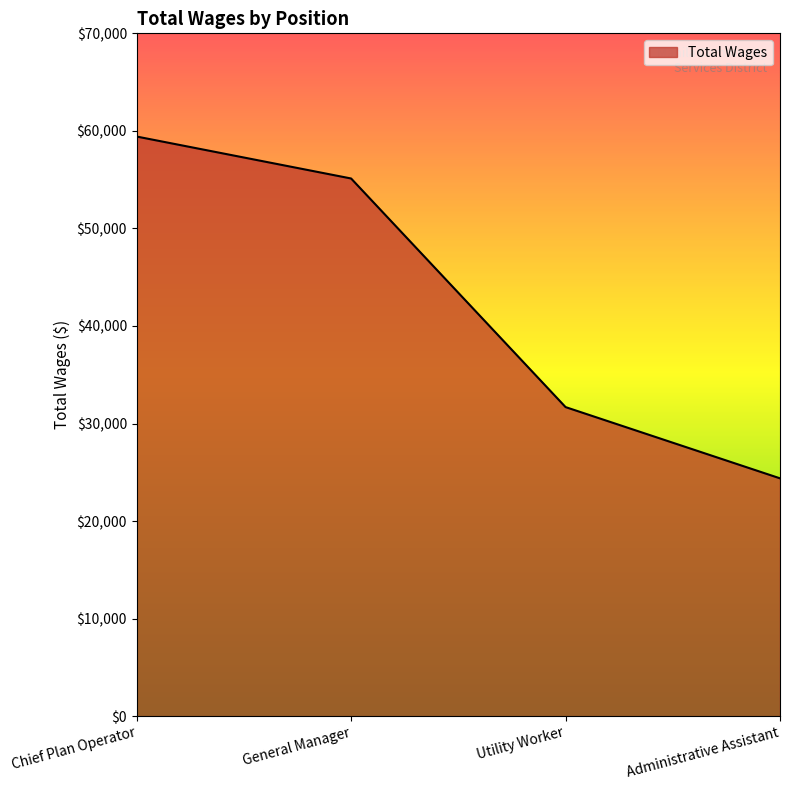

At which label does the data first exceed 55120?

Chief Plan Operator